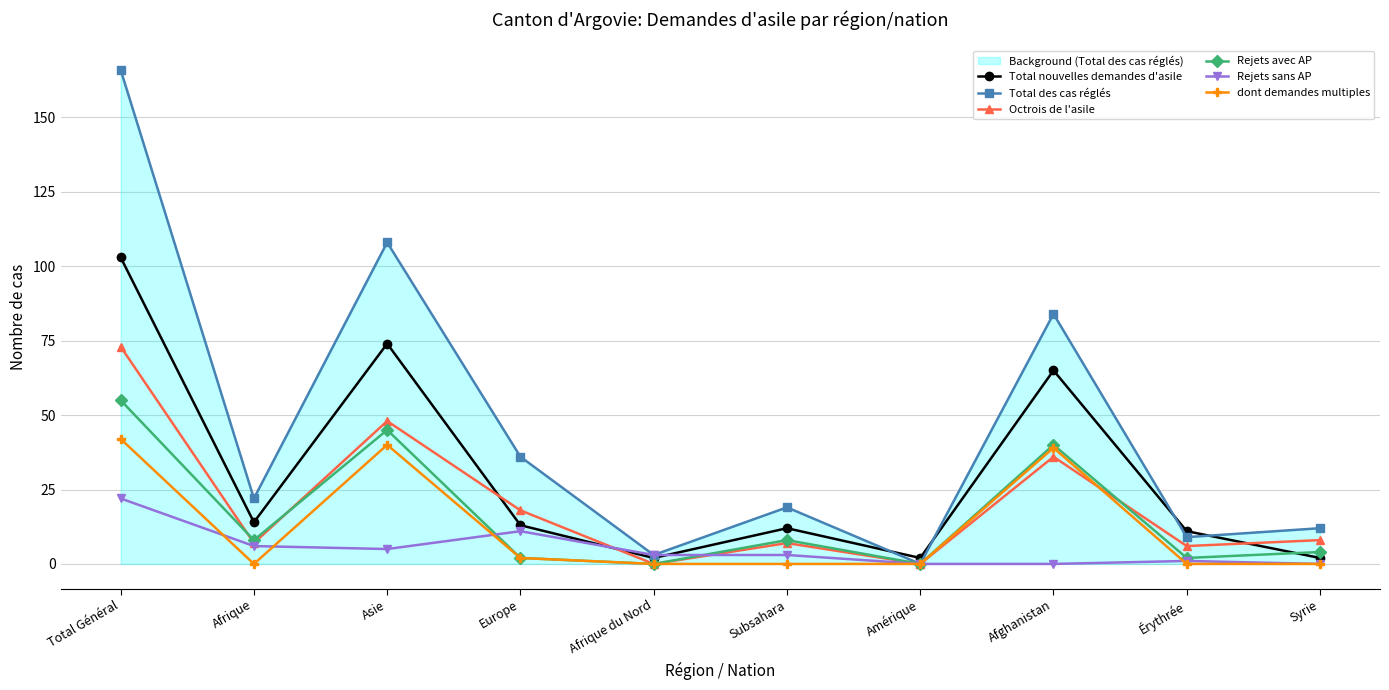

Reading left to right, what are all the values shown in this chart?

Total nouvelles demandes d'asile: 103	14	74	13	2	12	2	65	11	2
Total des cas réglés: 166	22	108	36	3	19	0	84	9	12
Octrois de l'asile: 73	7	48	18	0	7	0	36	6	8
Rejets avec AP: 55	8	45	2	0	8	0	40	2	4
Rejets sans AP: 22	6	5	11	3	3	0	0	1	0
dont demandes multiples: 42	0	40	2	0	0	0	39	0	0